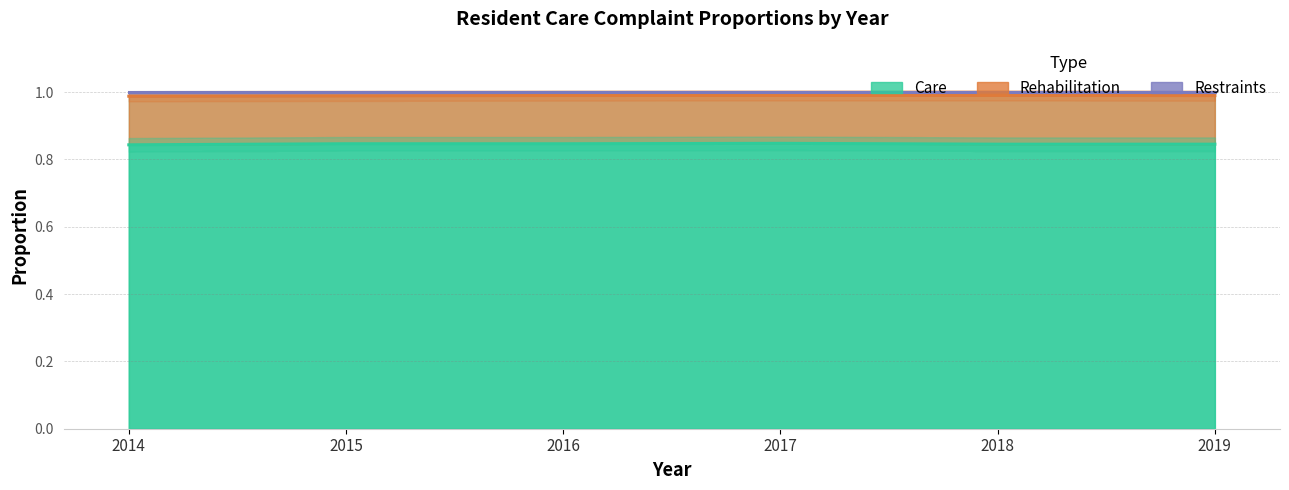

True or false: Restraints and Care intersect in this chart.

False